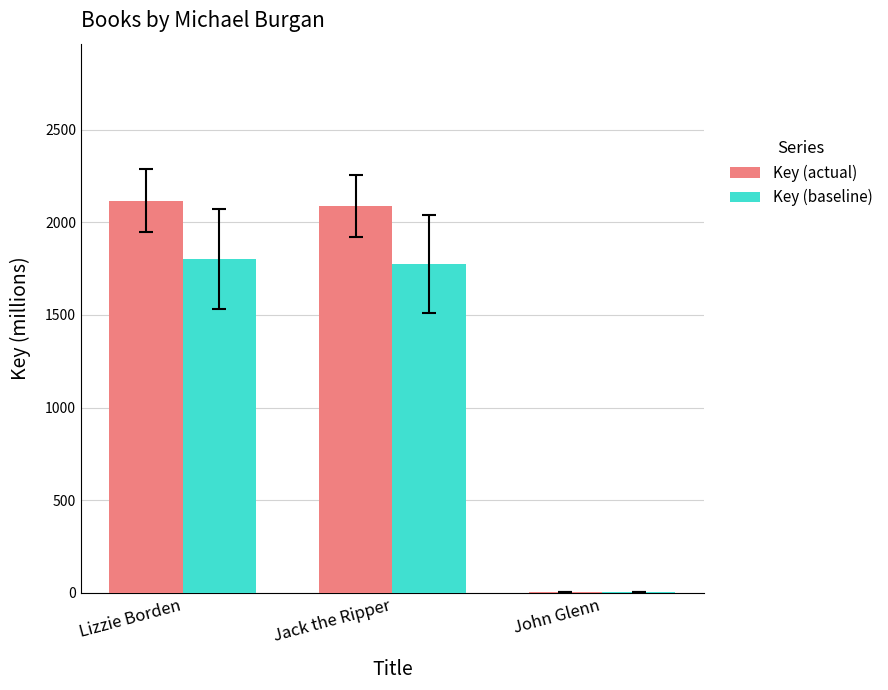

True or false: Key (actual) has a value of 2118.3 at Lizzie Borden.

True